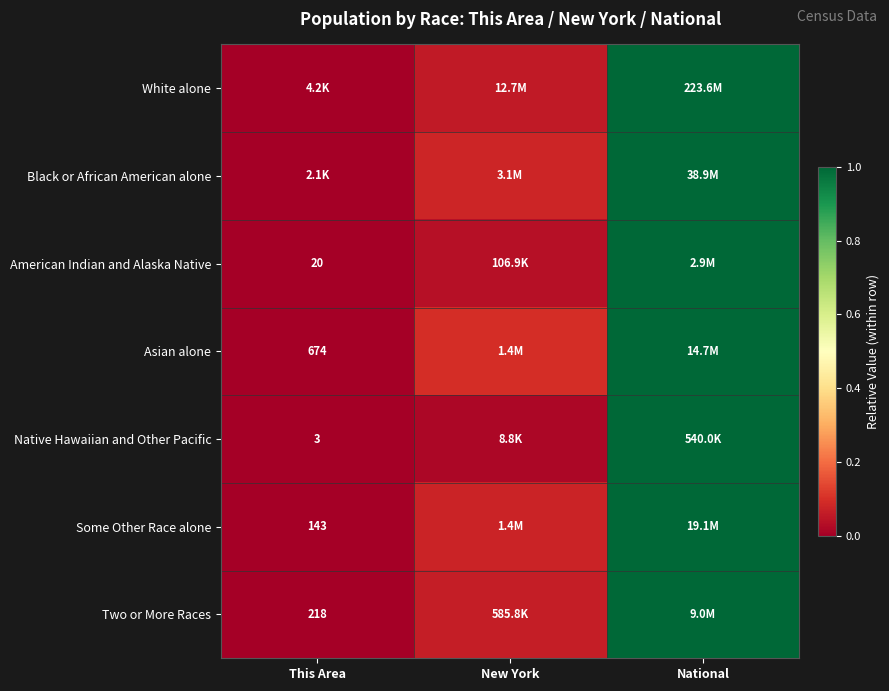

At how many categories does at least one series exceed 0?

2